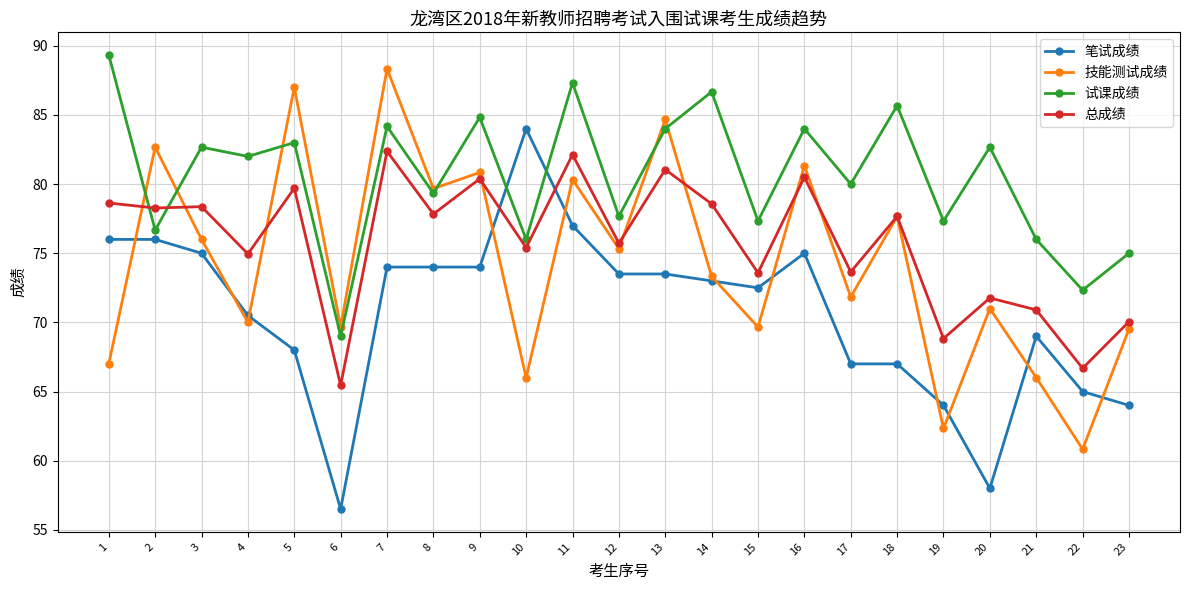

Is the value of 技能测试成绩 at 13 greater than the value of 总成绩 at 18?

Yes